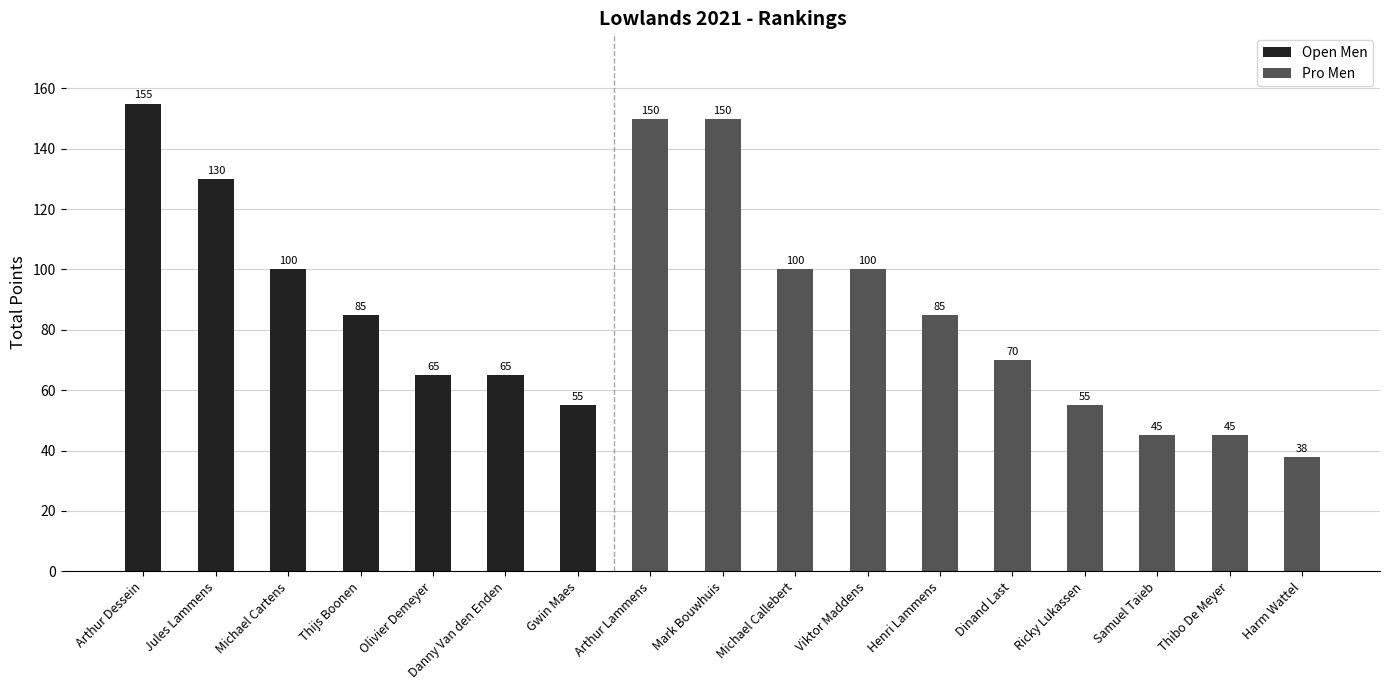

Are the bars horizontal?

No